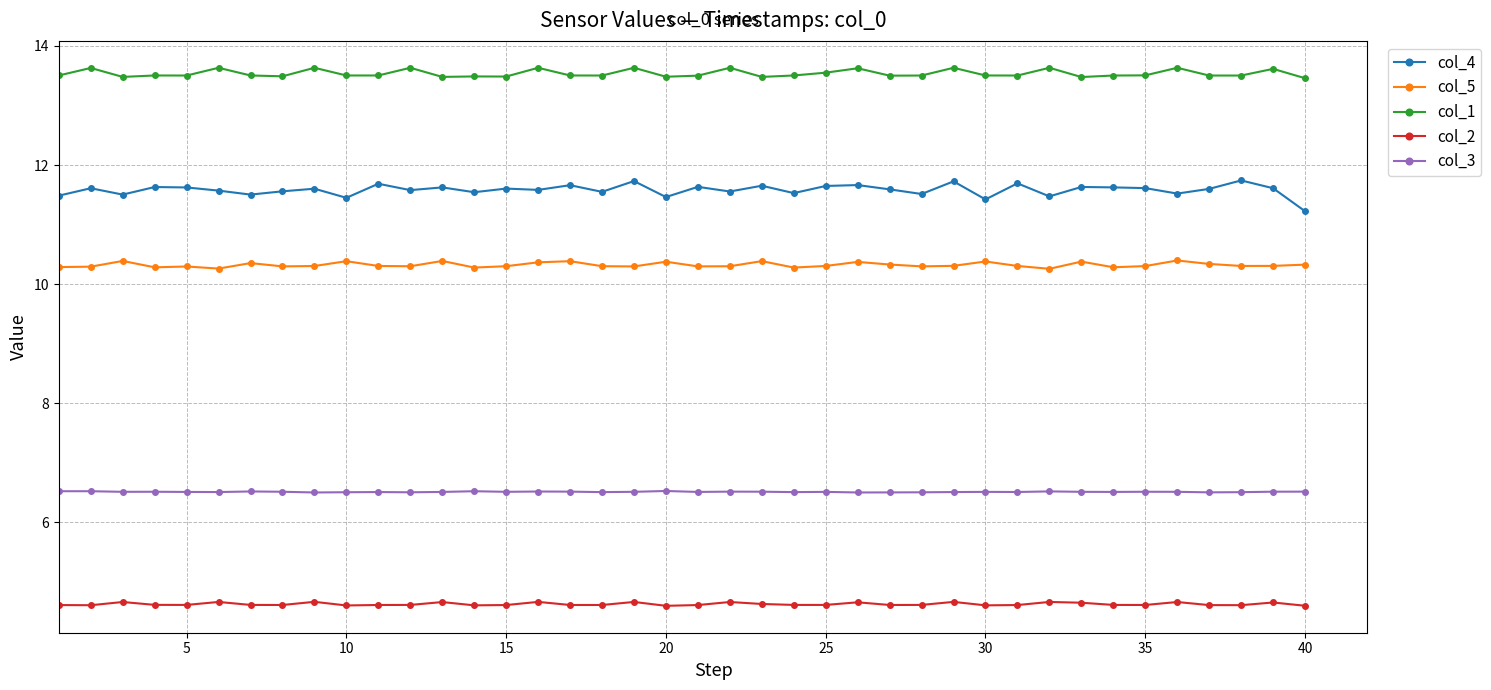

List the series in order of their peak value, highest first.

col_1, col_4, col_5, col_3, col_2